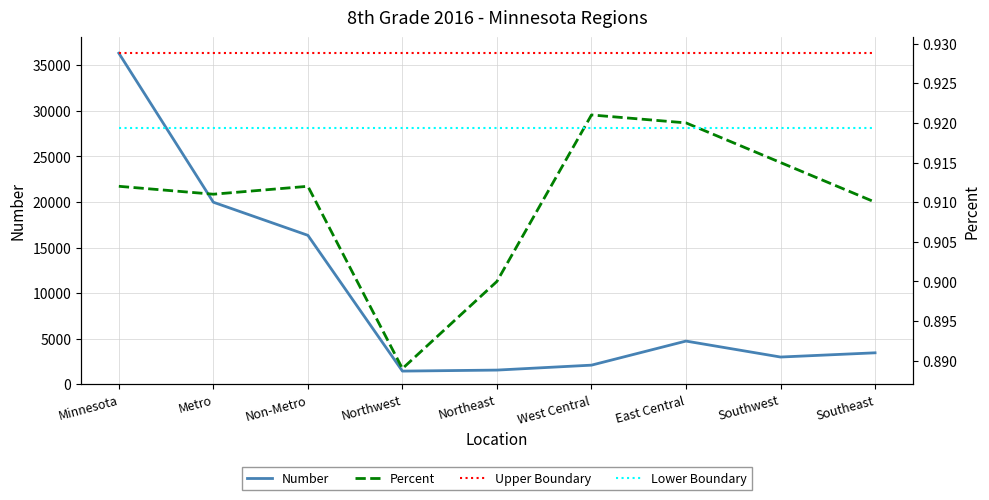

What is the label of the 1st point from the left?

Minnesota